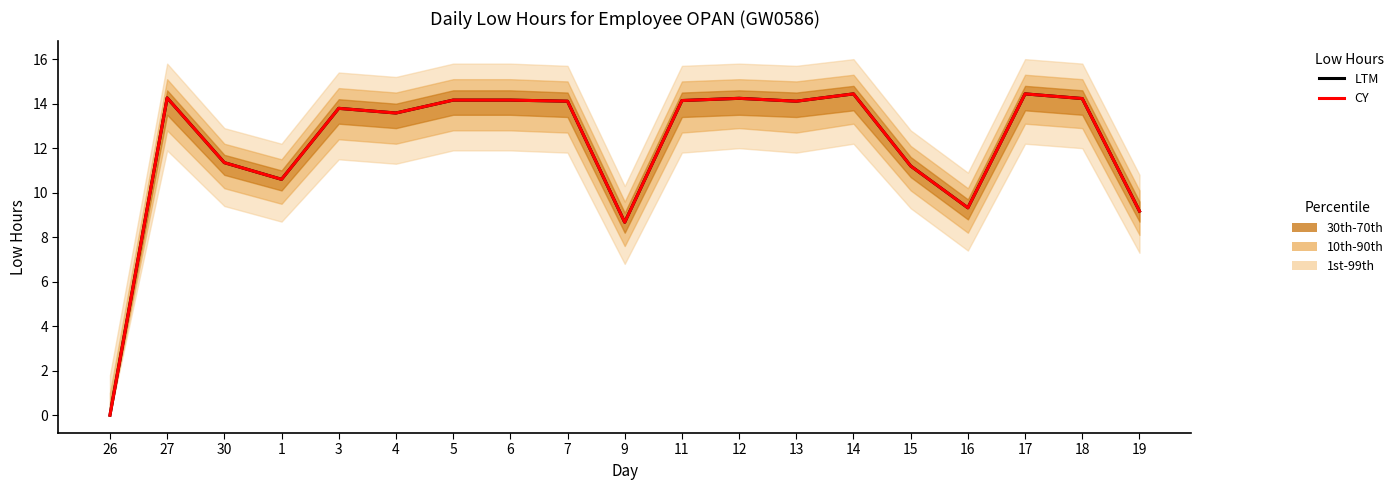

What is the average value of the CY series?

12.1